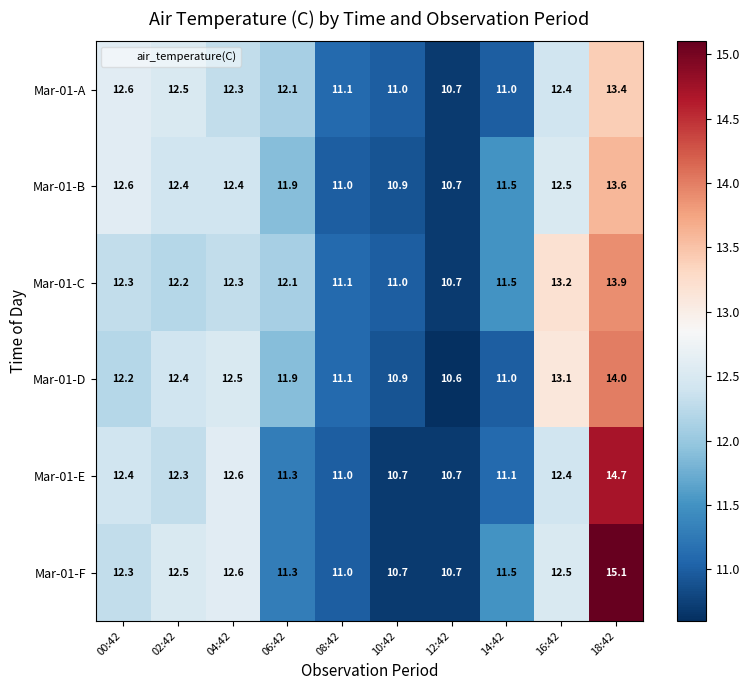

What is the sum of the Mar-01-D values at 06:42 and 18:42?

25.9